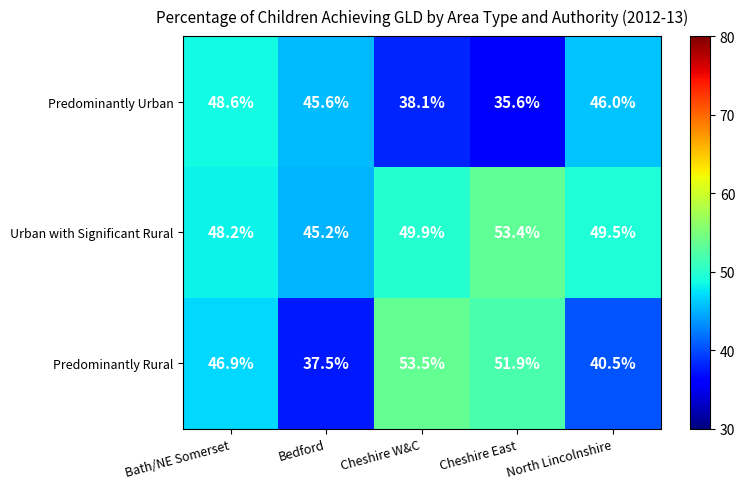

At which category is the sum across all series the highest?

Bath/NE Somerset